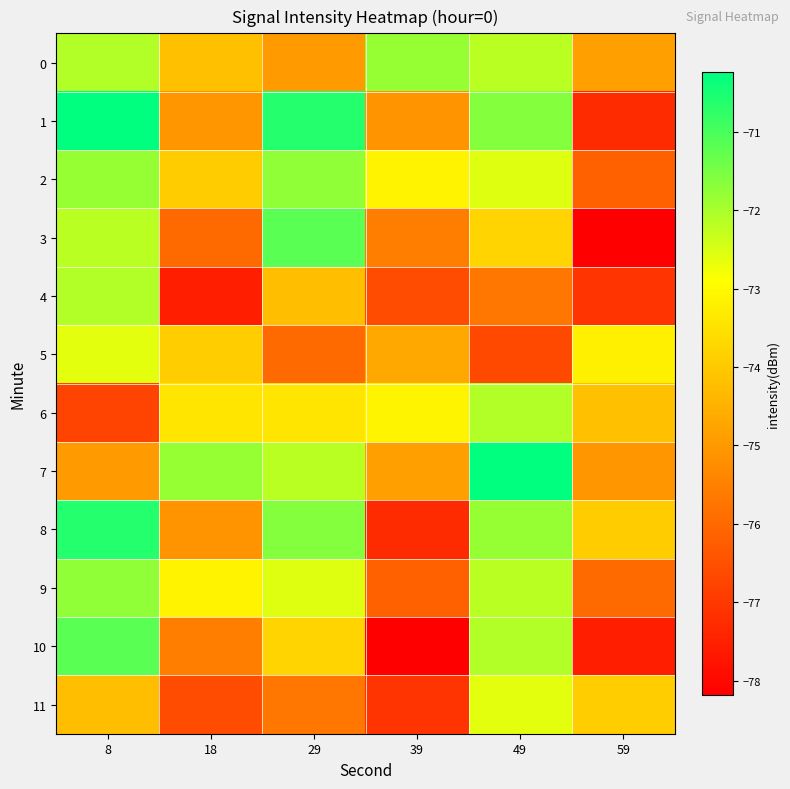

Reading right to left, transcribe all the data shown in this chart.

0: 59=-74.8	49=-72.2	39=-71.8	29=-75.0	18=-74.2	8=-72.1
1: 59=-77.3	49=-71.6	39=-75.1	29=-70.6	18=-75.1	8=-70.2
2: 59=-76.2	49=-72.5	39=-73.1	29=-71.7	18=-74.0	8=-71.8
3: 59=-78.2	49=-73.8	39=-75.6	29=-71.2	18=-76.0	8=-72.2
4: 59=-77.1	49=-75.7	39=-76.6	29=-74.2	18=-77.5	8=-72.1
5: 59=-73.2	49=-76.6	39=-74.7	29=-76.0	18=-73.9	8=-72.6
6: 59=-74.2	49=-72.1	39=-73.1	29=-73.4	18=-73.4	8=-76.8
7: 59=-75.1	49=-70.2	39=-74.8	29=-72.2	18=-71.8	8=-75.0
8: 59=-74.0	49=-71.8	39=-77.3	29=-71.6	18=-75.1	8=-70.6
9: 59=-76.0	49=-72.2	39=-76.2	29=-72.5	18=-73.1	8=-71.7
10: 59=-77.5	49=-72.1	39=-78.2	29=-73.8	18=-75.6	8=-71.2
11: 59=-73.9	49=-72.6	39=-77.1	29=-75.7	18=-76.6	8=-74.2